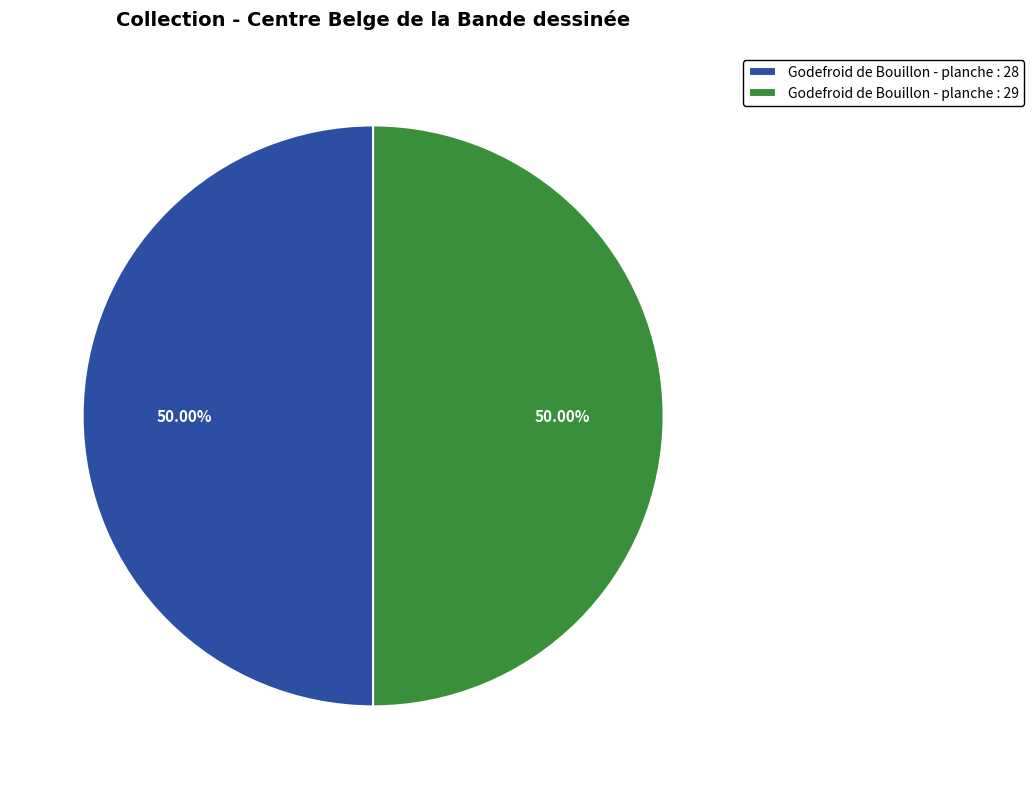

How many segments does this pie chart have?

2